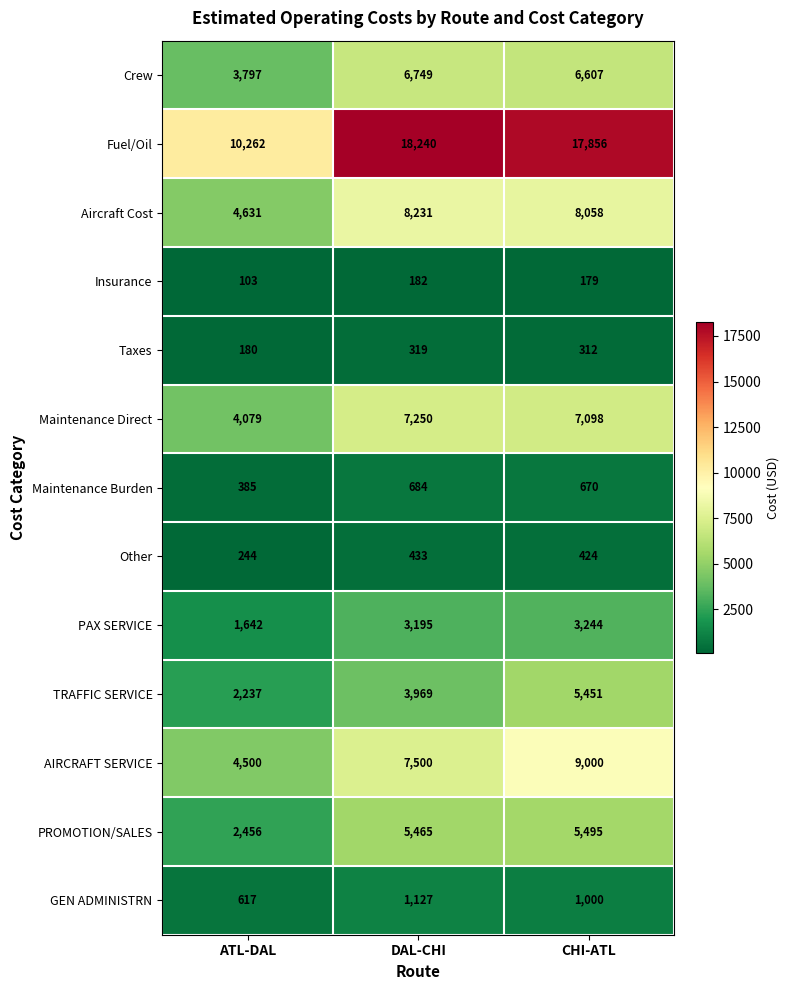

What is the minimum value shown in the chart?

103